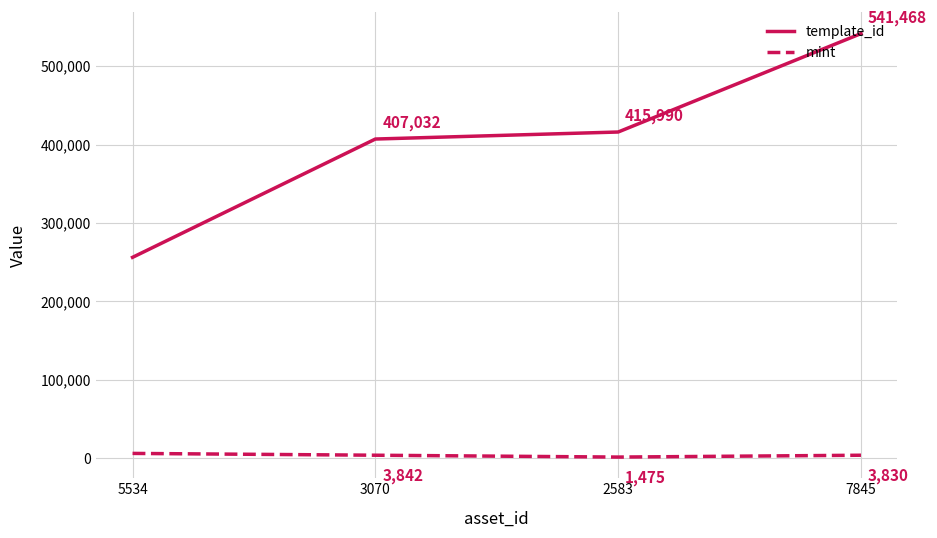

What position from the left is 7845?

4